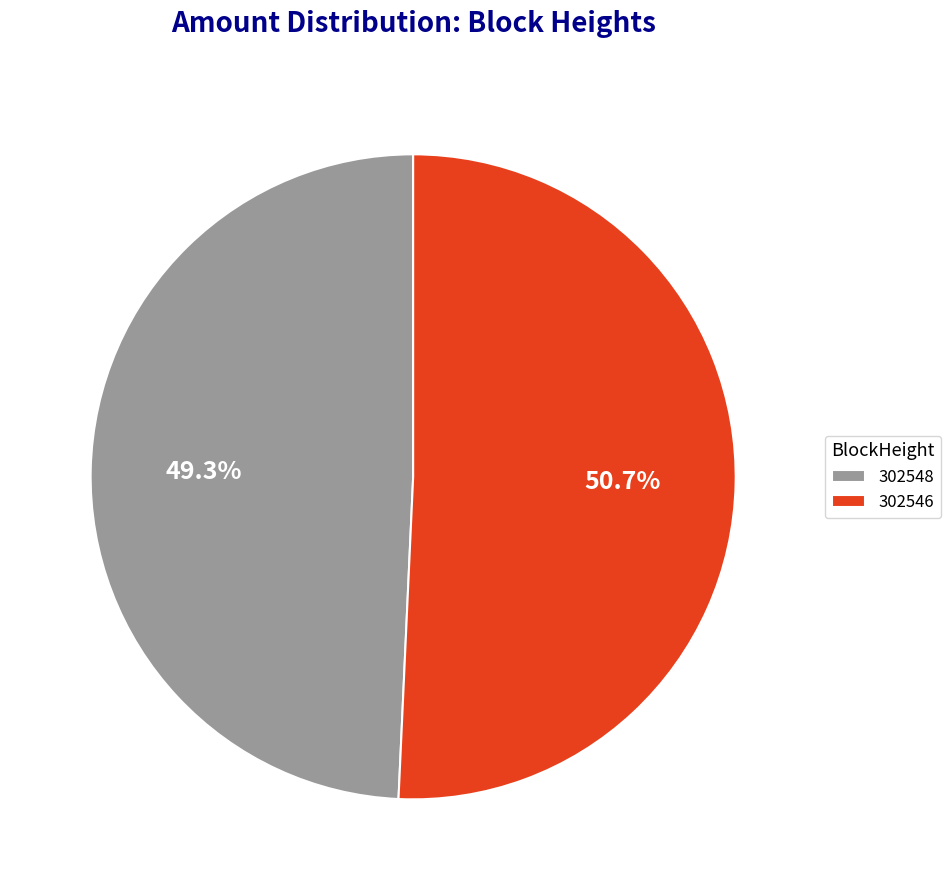

Does any single category account for the majority?

Yes